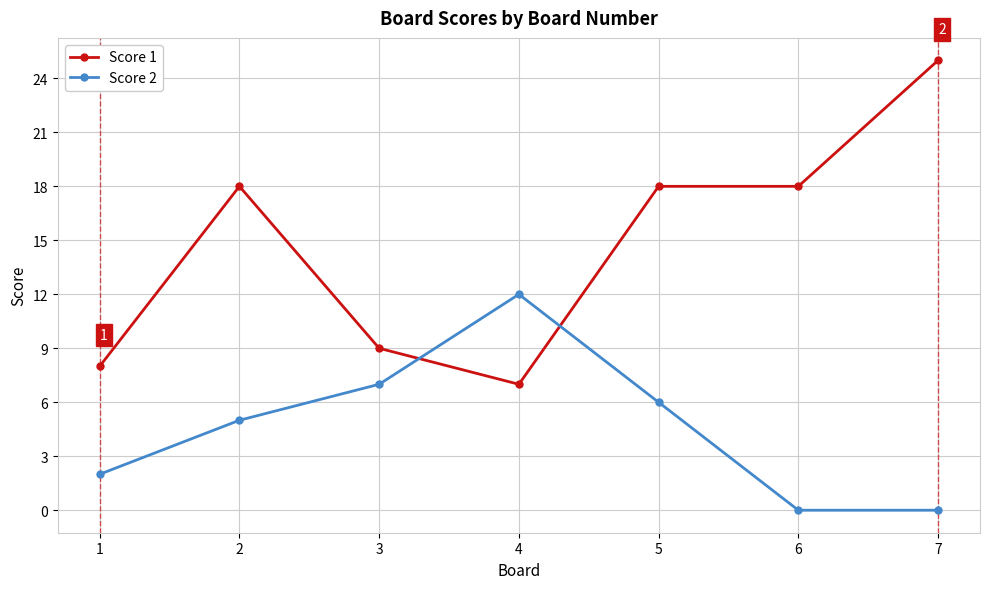

Does the chart display data point markers on the line(s)?

Yes